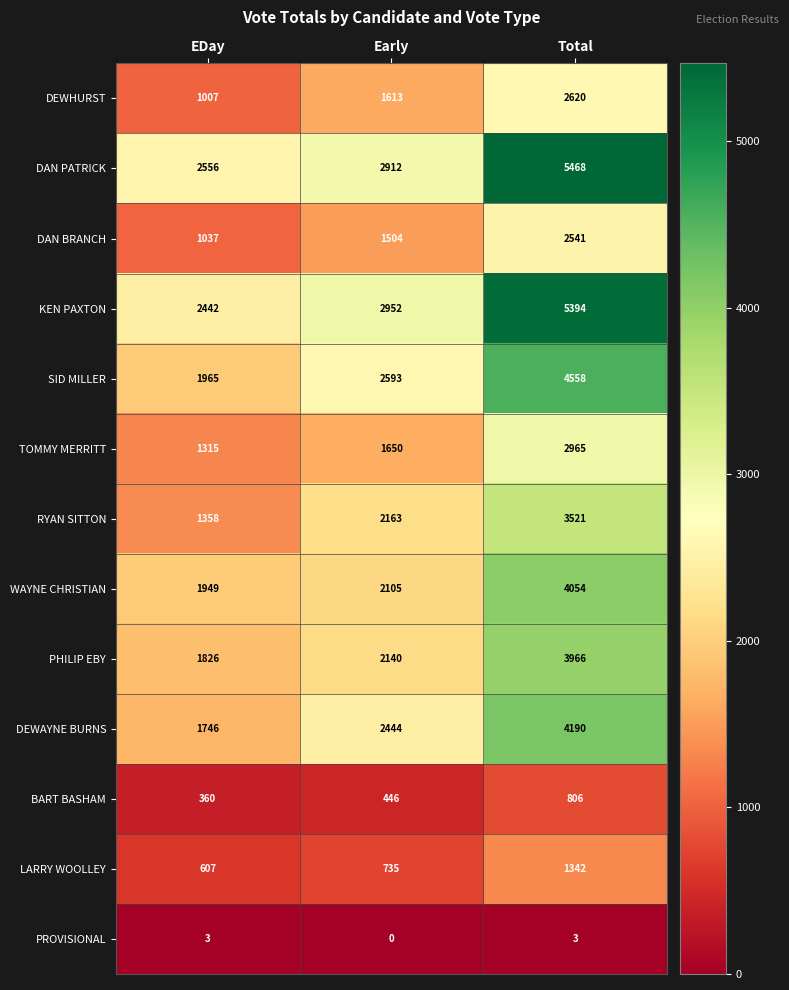

What is the sum of all SID MILLER values?

9116